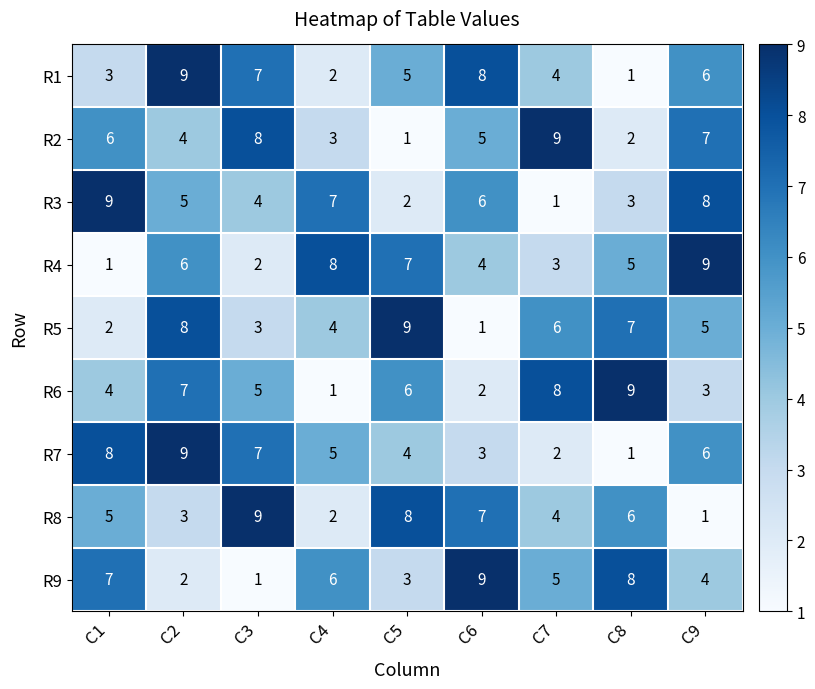

What is the difference between the second highest and minimum values in the R5 series?

7